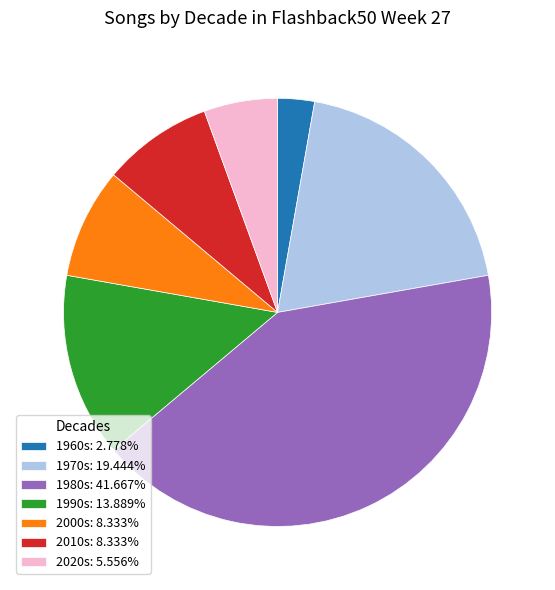

How many segments does this pie chart have?

7